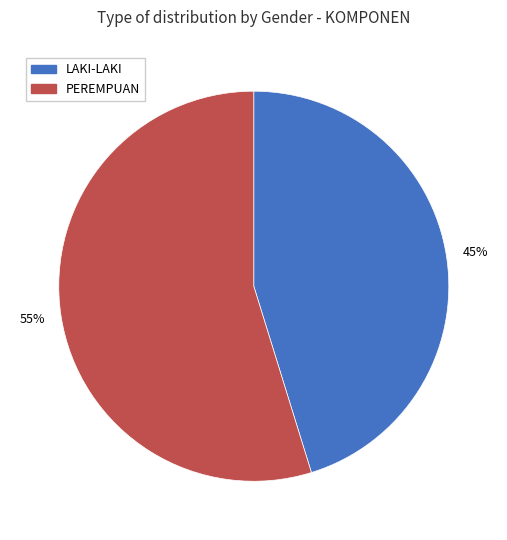

What is the largest slice in the pie chart?

PEREMPUAN